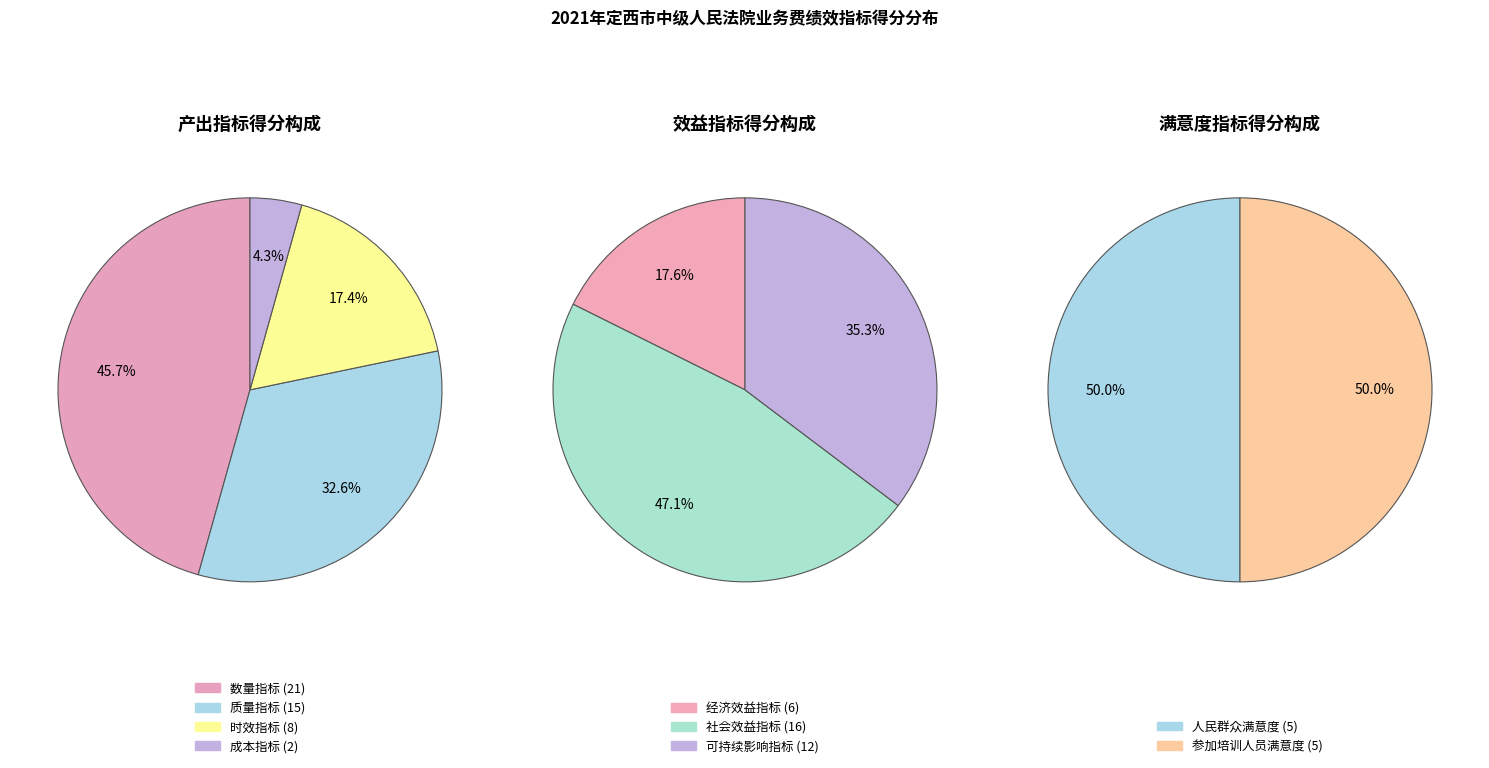

Between 效益指标 and 产出指标, which is larger?

效益指标